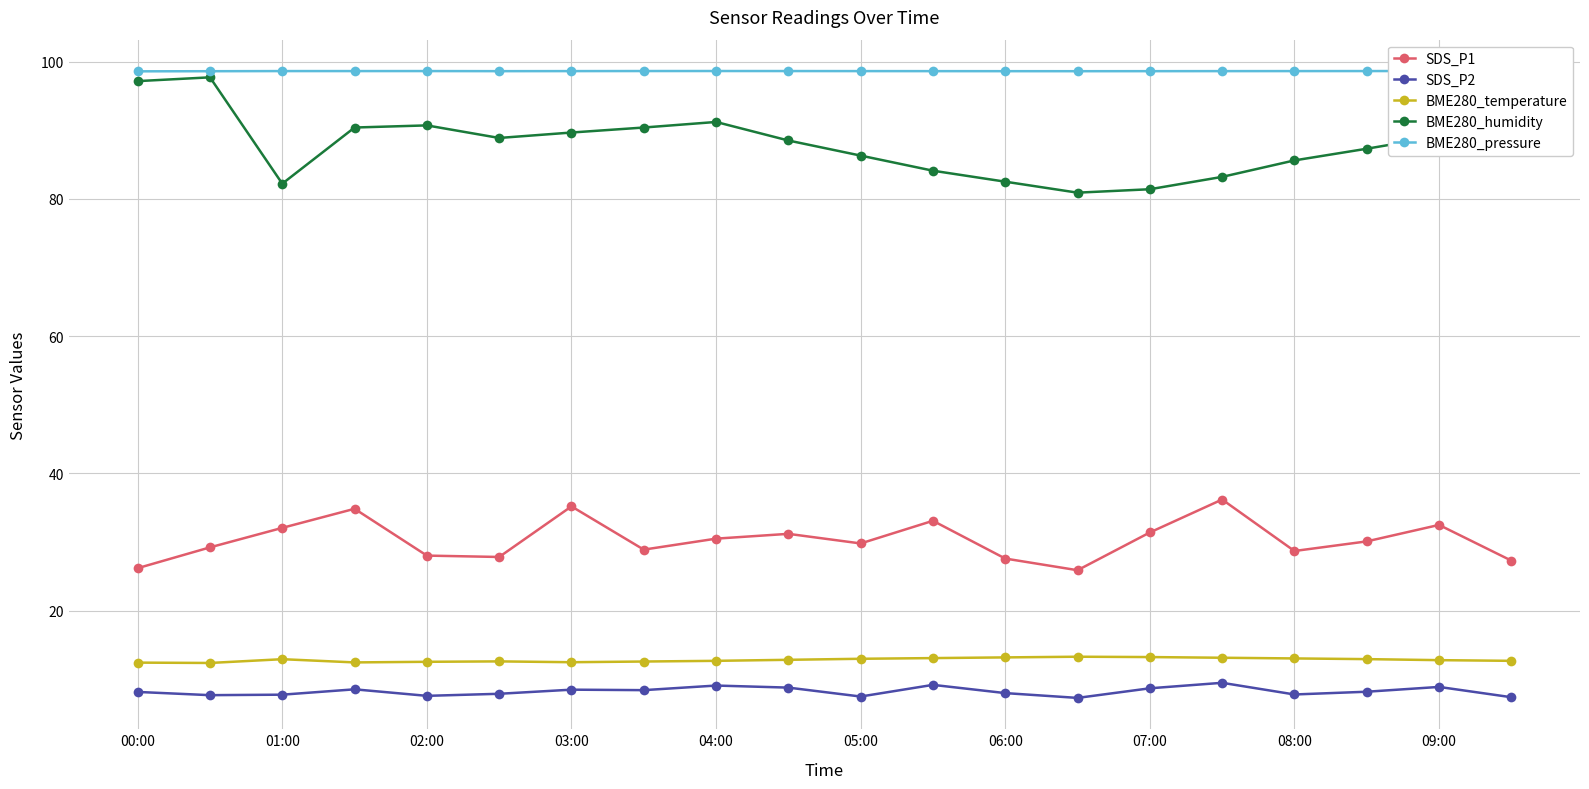

What is the lowest value of the BME280_temperature series?

12.4